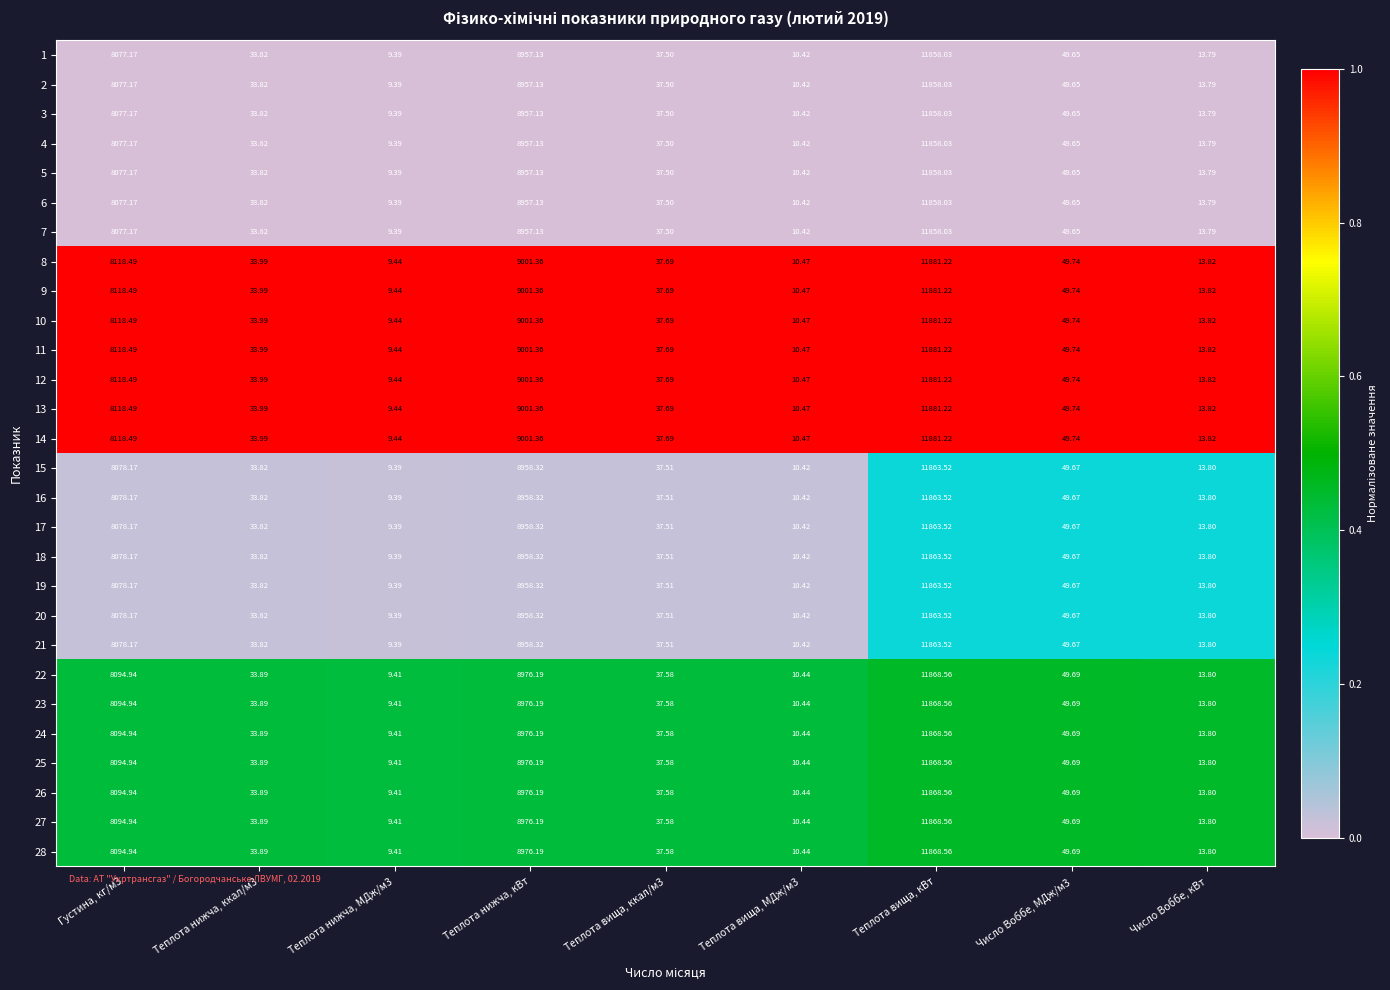

Which category has the highest value in the 19 series?

Теплота вища, кВт